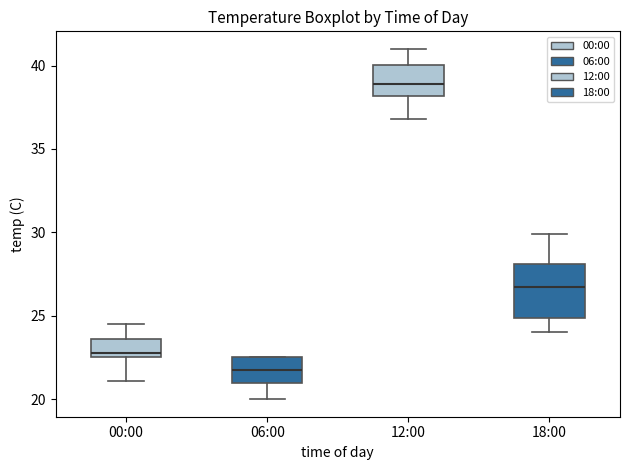

Reading left to right, transcribe this box plot: for each box, give where its median line is, the range the box spans, and where its two whiskers end, as read against the y-axis. The values are not printed on the chart, so give them approximately, as read against the axis.

00:00: median 23.0, box 22.5 to 23.5, whiskers 21.0 to 24.5
06:00: median 22.0, box 21.0 to 22.5, whiskers 20.0 to 22.5
12:00: median 39.0, box 38.0 to 40.0, whiskers 37.0 to 41.0
18:00: median 27.0, box 25.0 to 28.0, whiskers 24.0 to 30.0